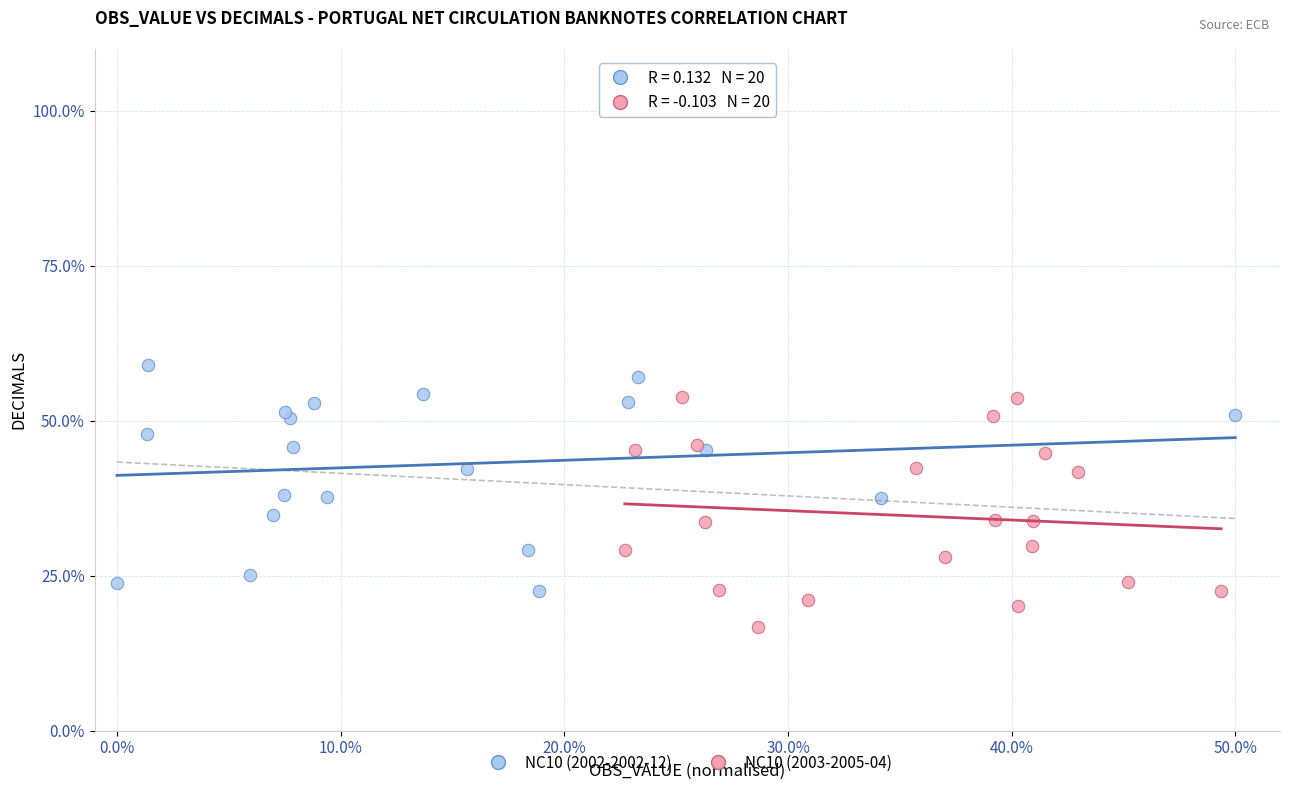

Which series contains the lowest Y value?

NC10 (2003-2005-04)